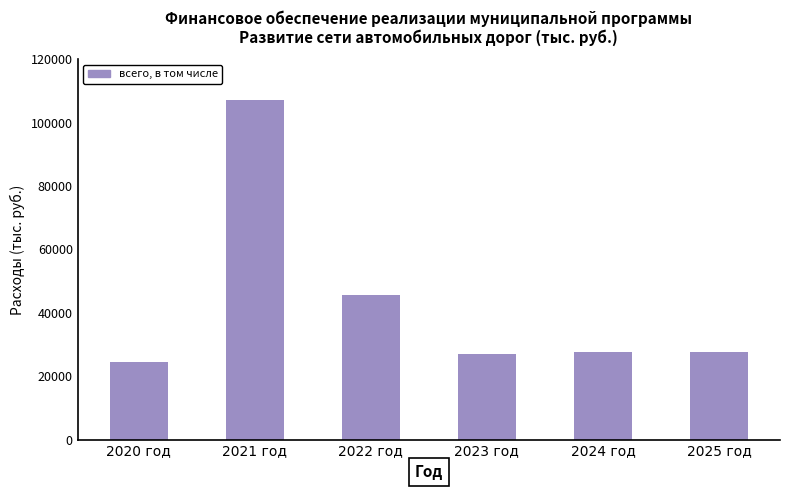

How many data points are above 27723?

4